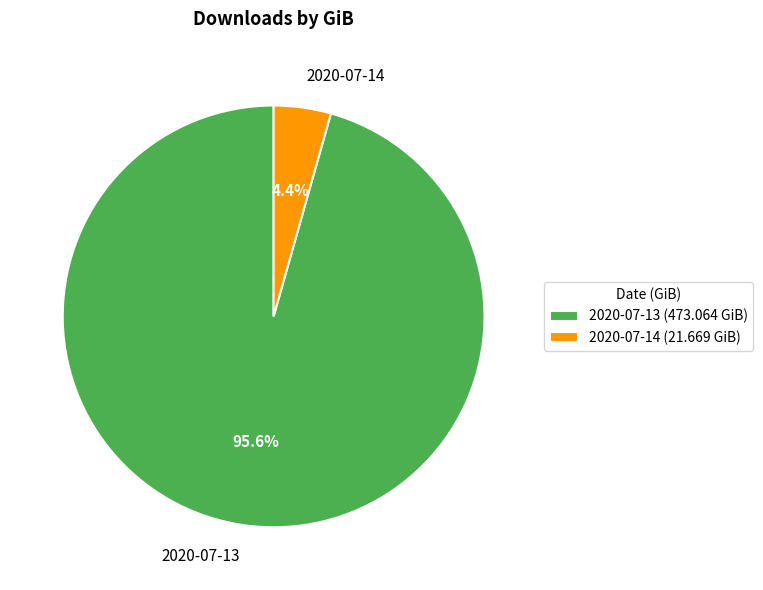

Which slice represents more than half of the pie?

2020-07-13